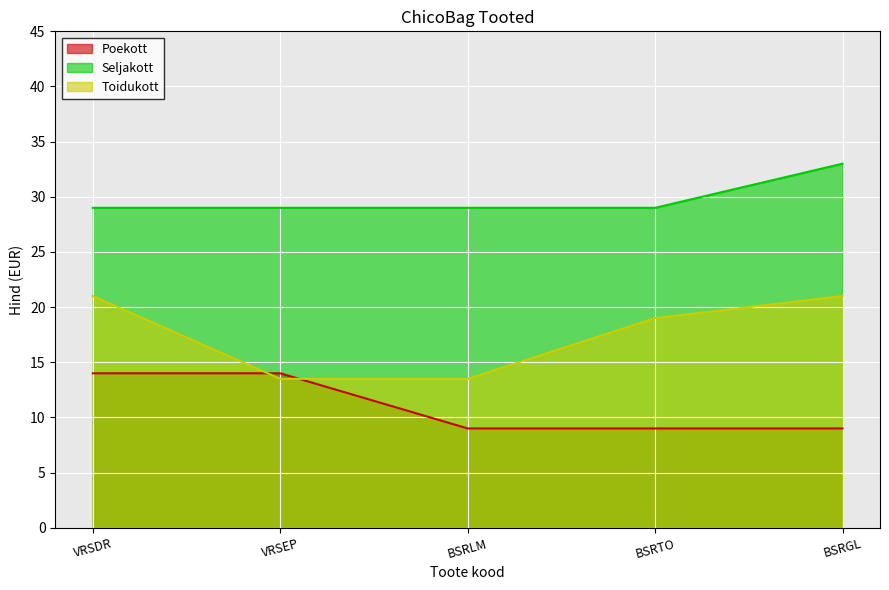

True or false: Poekott and Toidukott cross at least once.

True